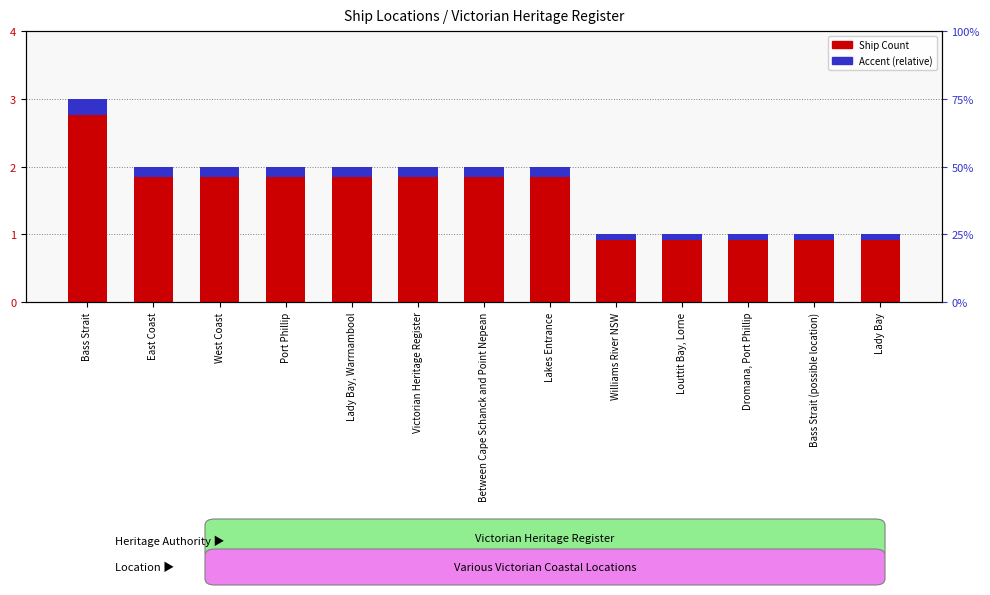

What is the approximate value of Ship Count at Bass Strait (possible location)?

1.0